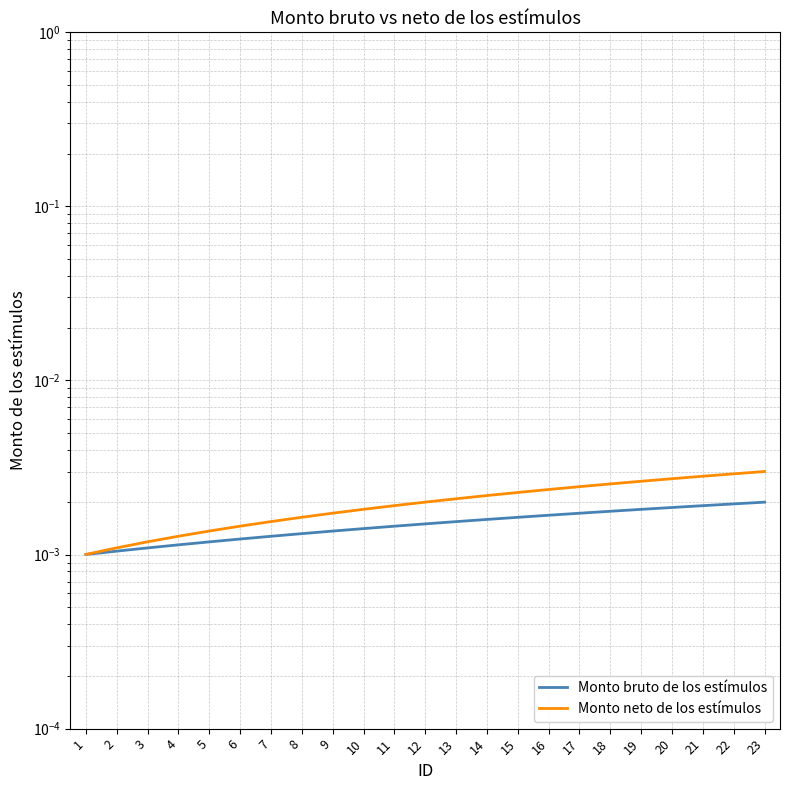

List the labels in order of Monto bruto de los estímulos value, smallest first.

1, 2, 3, 4, 5, 6, 7, 8, 9, 10, 11, 12, 13, 14, 15, 16, 17, 18, 19, 20, 21, 22, 23